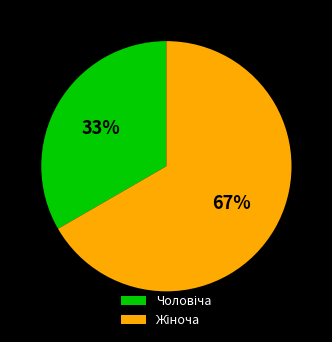

Is there any slice that represents more than half of the pie?

Yes